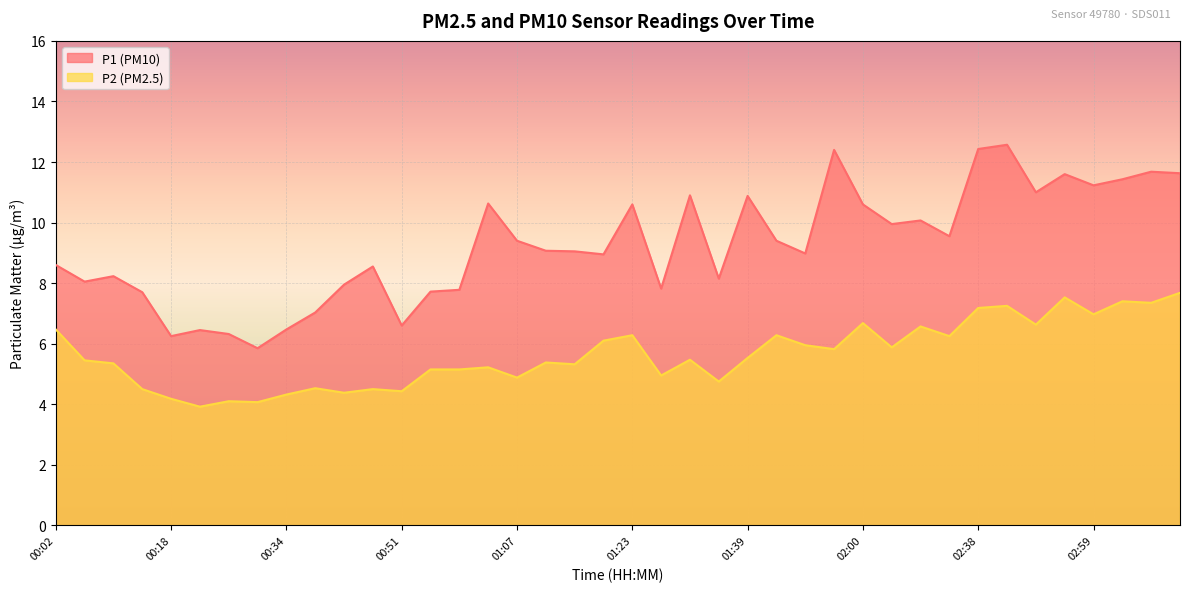

List the series in order of their peak value, highest first.

P1 (PM10), P2 (PM2.5)